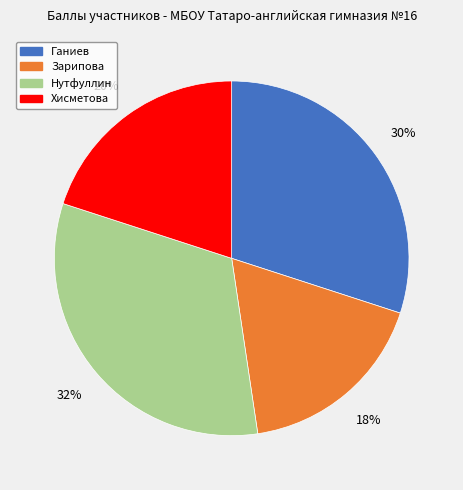

Is the sum of Ганиев and Нутфуллин greater than half?

Yes